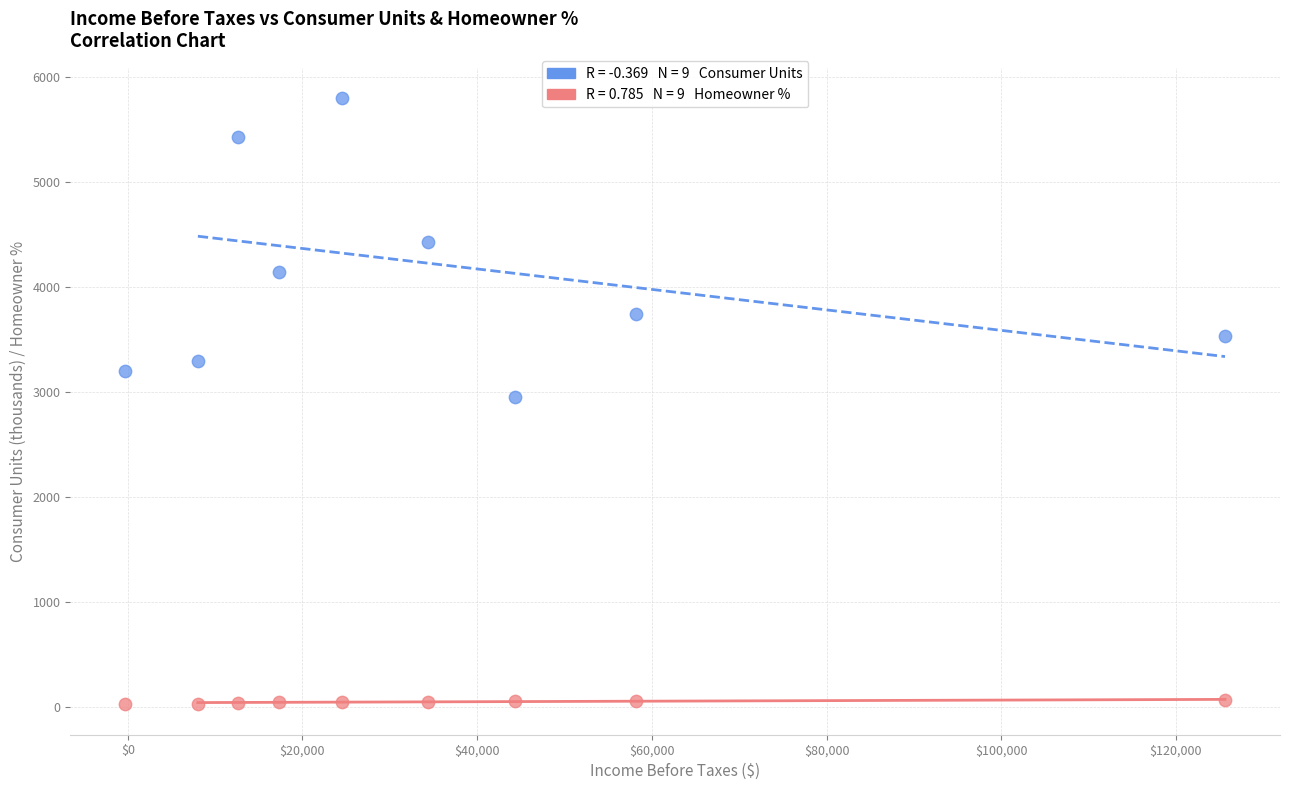

Across all data points, what is the range of Y values (max minus min)?

5771